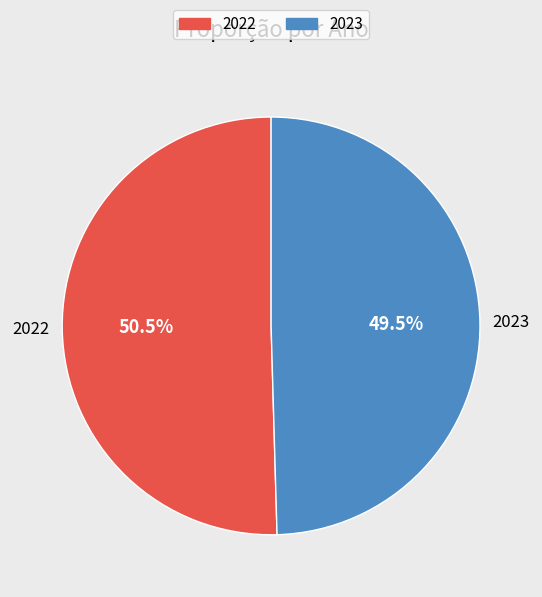

Which category has the smallest portion of the pie?

2023